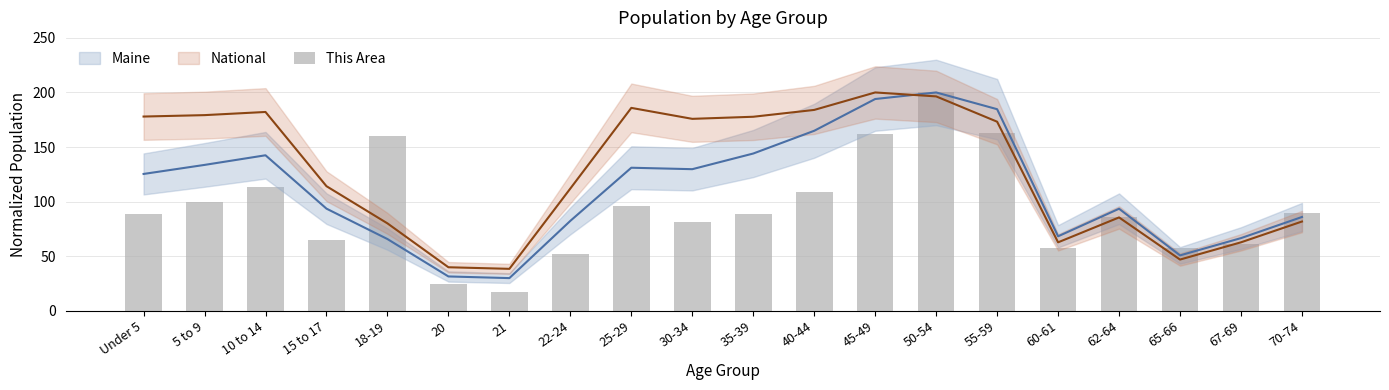

Is it true that the value at Under 5 is 48.7?

False